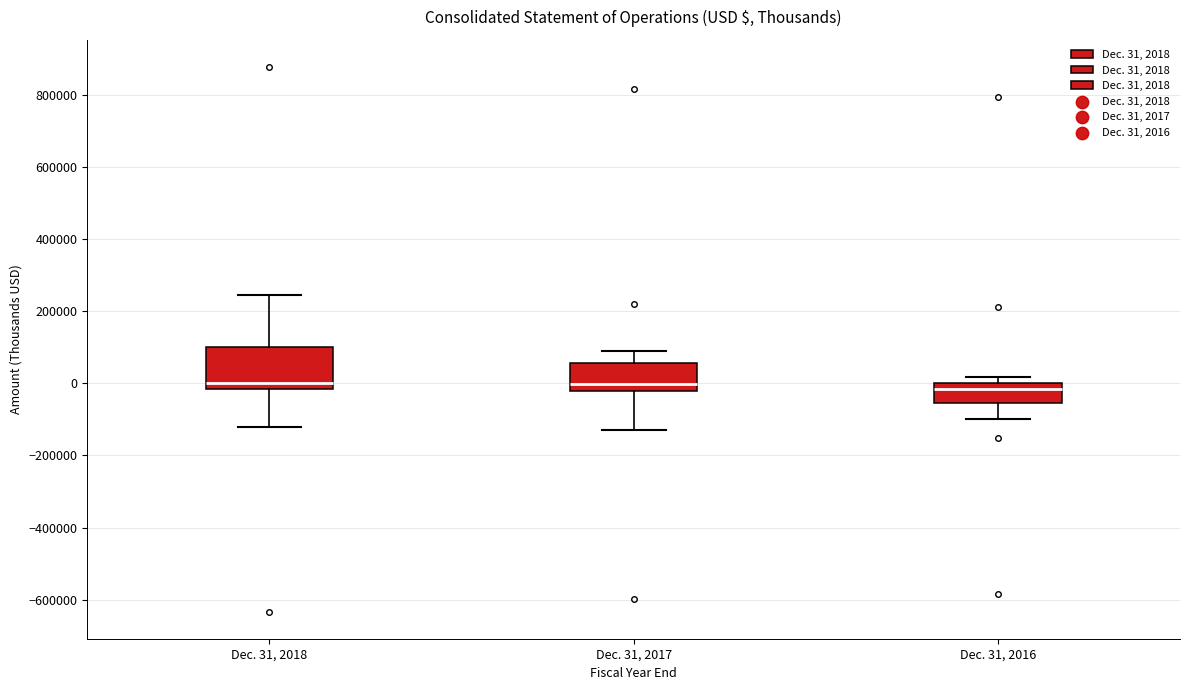

Where does the median line of the box for Dec. 31, 2016 sit on the y-axis? The values are not printed on the chart, so give them approximately, as read against the axis.

-20000